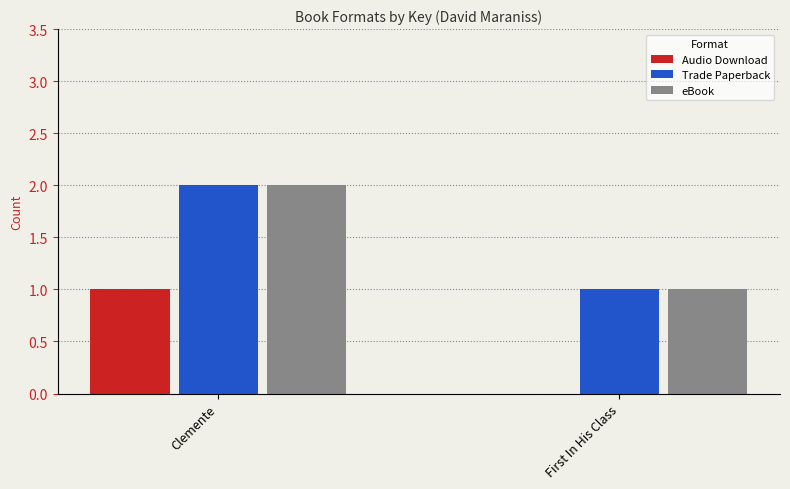

Reading right to left, list all the values displayed in this chart.

Audio Download: 0	1
Trade Paperback: 1	2
eBook: 1	2